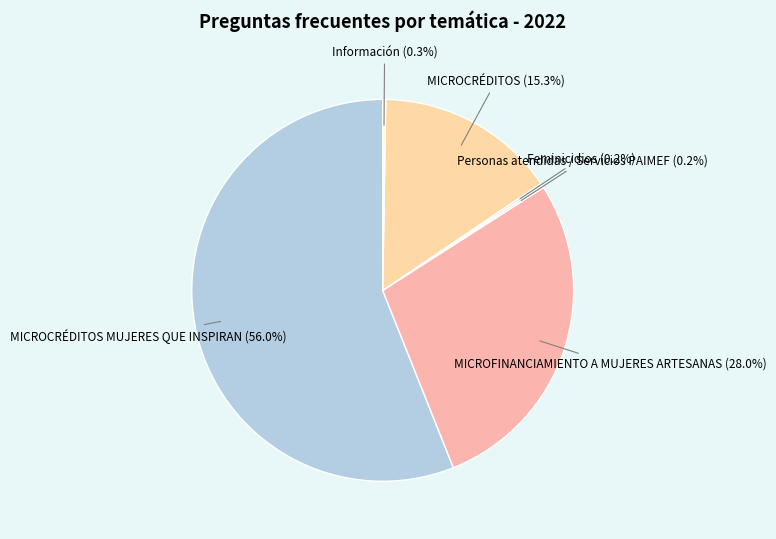

Which slice represents more than half of the pie?

MICROCRÉDITOS MUJERES QUE INSPIRAN